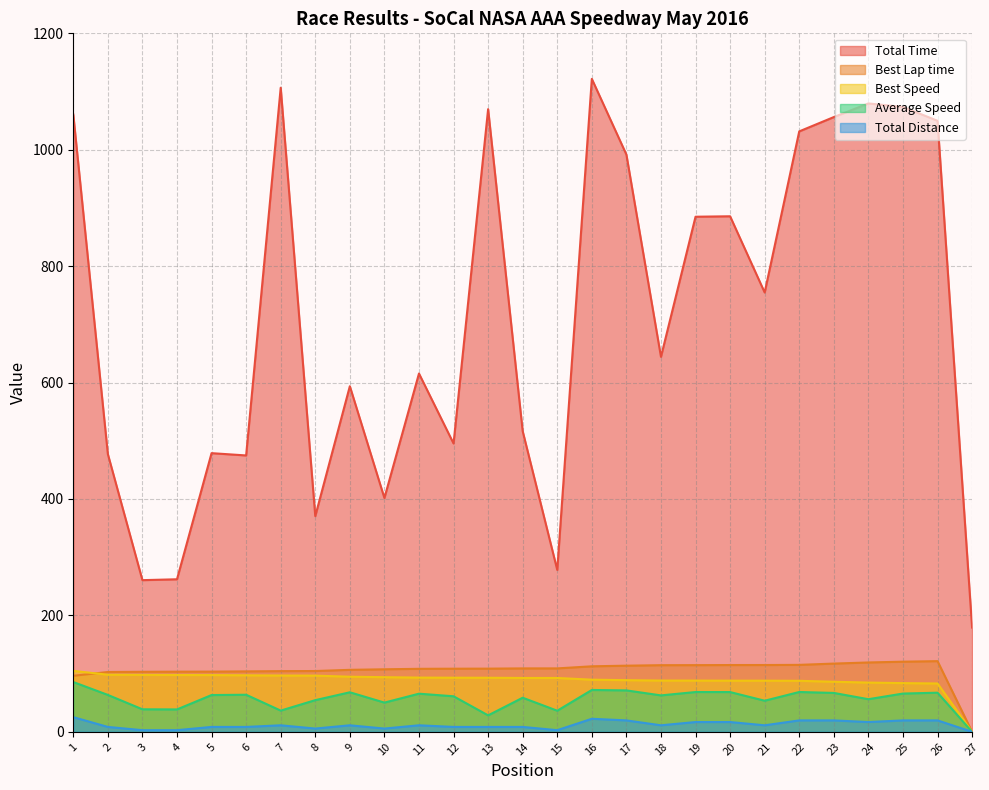

Is the value of Average Speed at 20 greater than the value of Best Speed at 18?

No